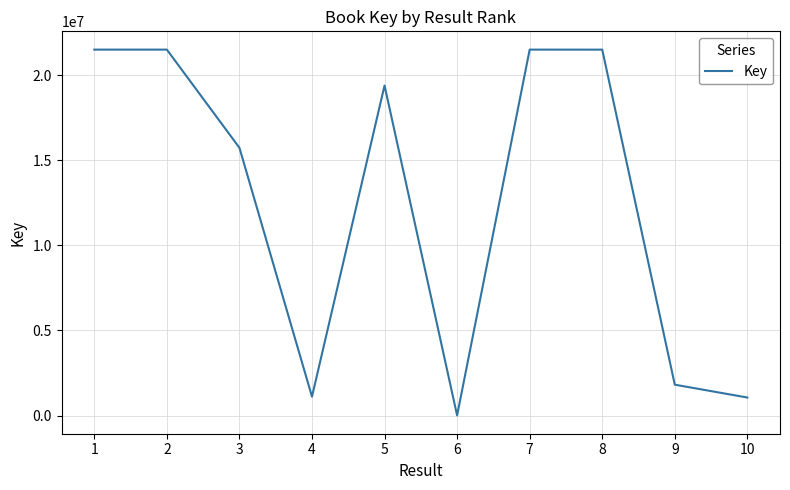

The value at 10 is 1783180. True or false?

False